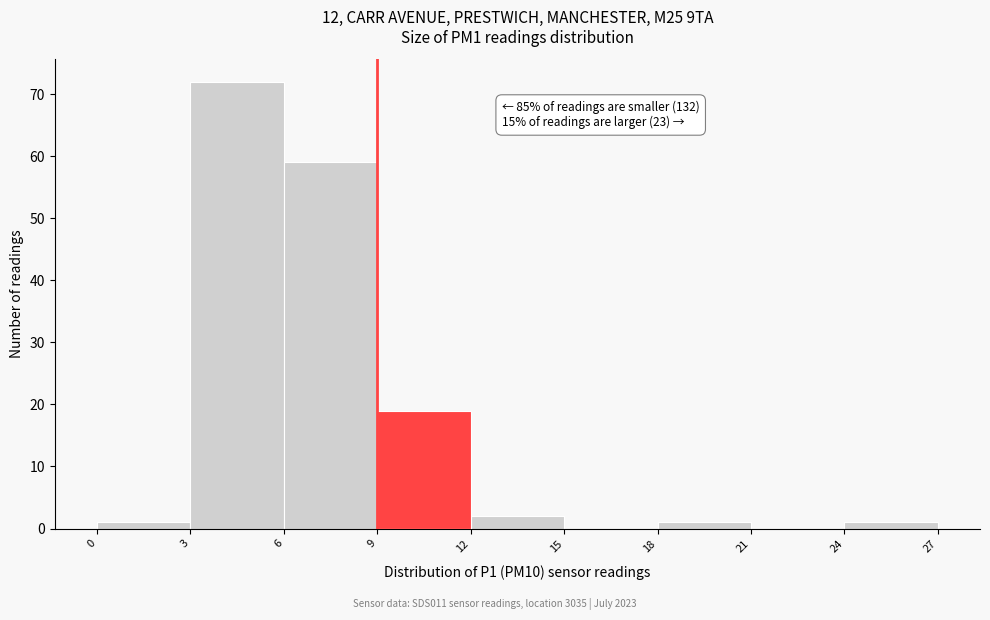

Over which range of the x-axis is the bar tallest?

3 to 6